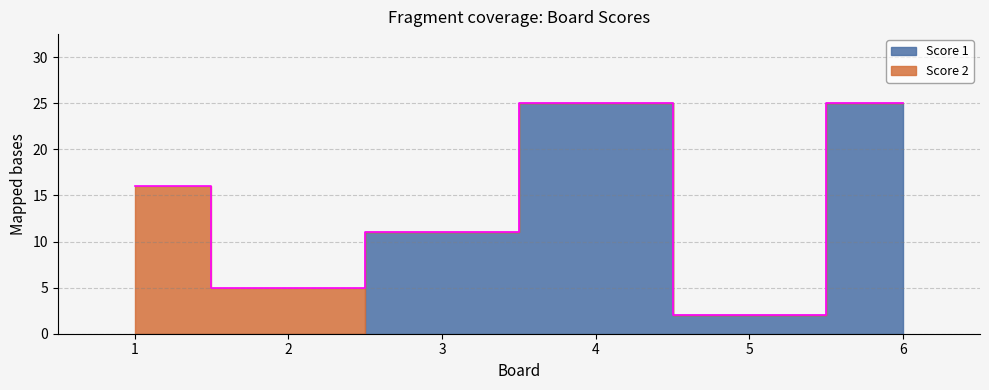

What is the difference between the maximum and minimum values in the Score 1 series?

25